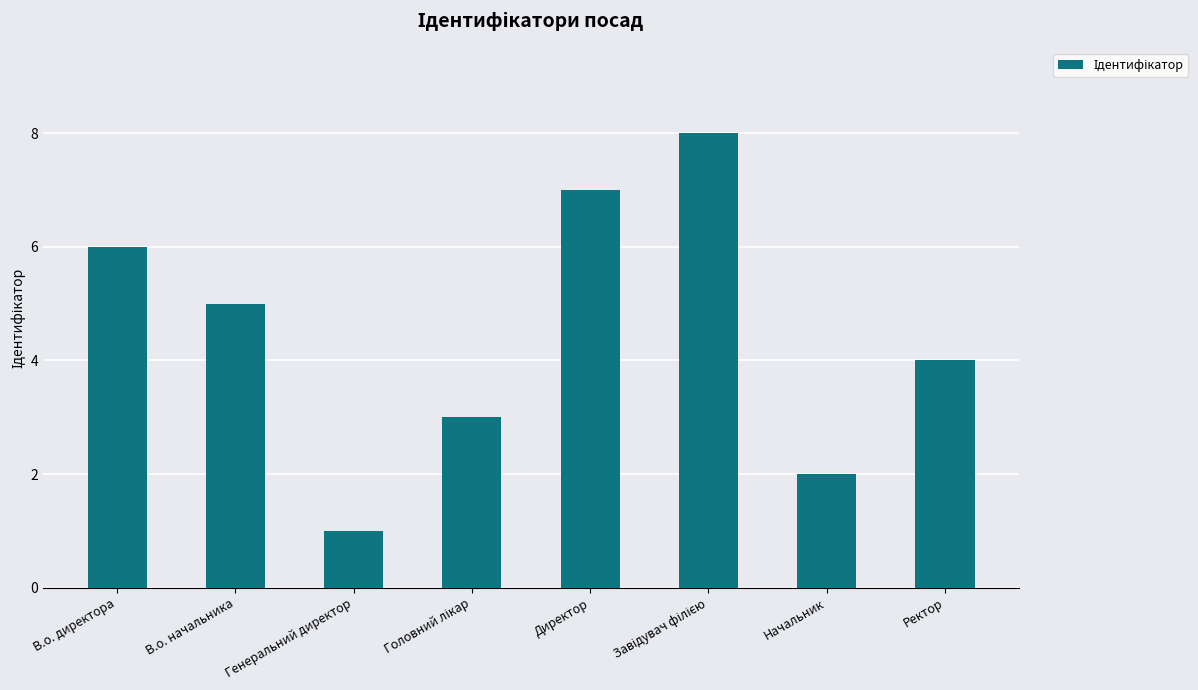

Which has a higher value, В.о. директора or Ректор?

В.о. директора